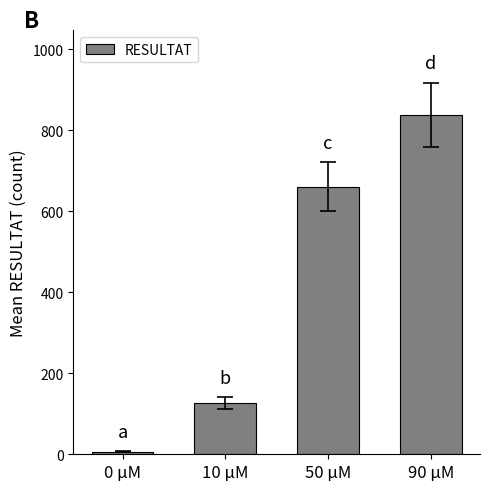

What is the difference between the second highest and minimum values?

655